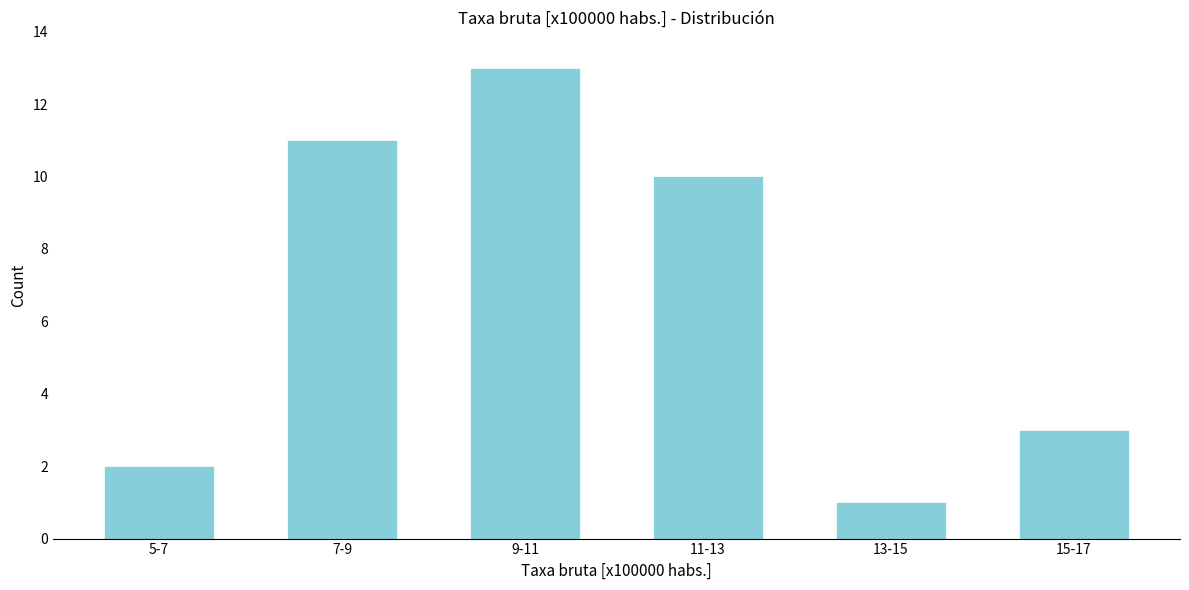

Reading left to right, extract all data points from this chart.

5-7=2	7-9=11	9-11=13	11-13=10	13-15=1	15-17=3